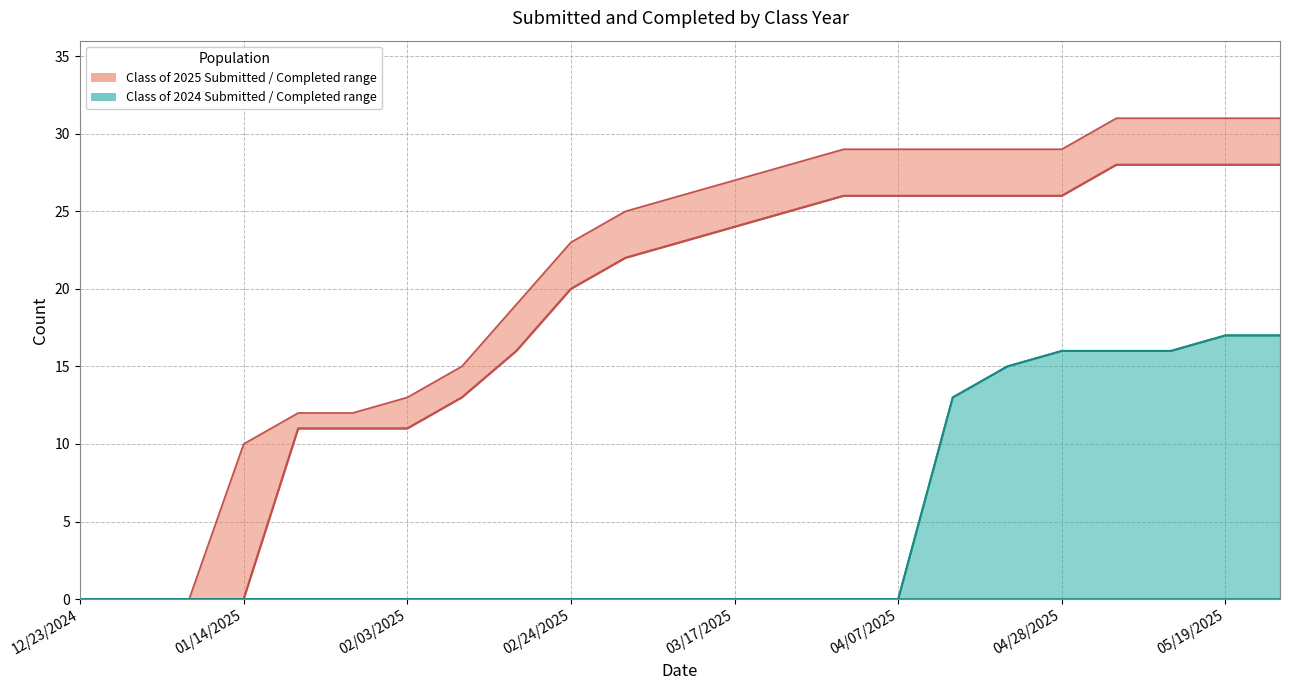

What is the sum of the Class of 2025 Completed values at 22 and 11?

51